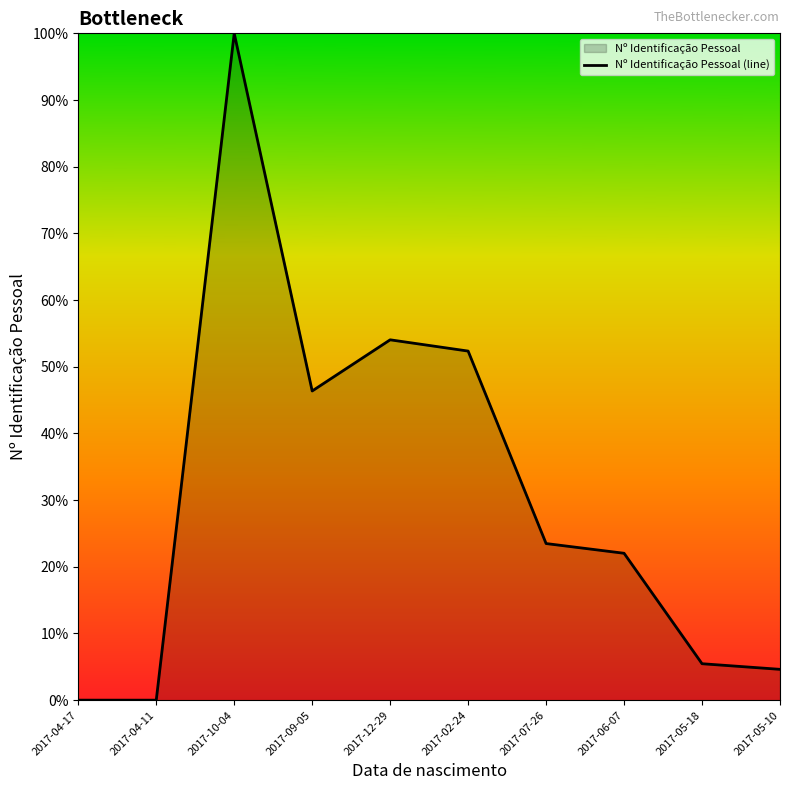

Reading left to right, list all the values displayed in this chart.

2017-04-17=0.0	2017-04-11=0.0	2017-10-04=100.0	2017-09-05=46.4	2017-12-29=54.0	2017-02-24=52.4	2017-07-26=23.5	2017-06-07=22.0	2017-05-18=5.5	2017-05-10=4.6